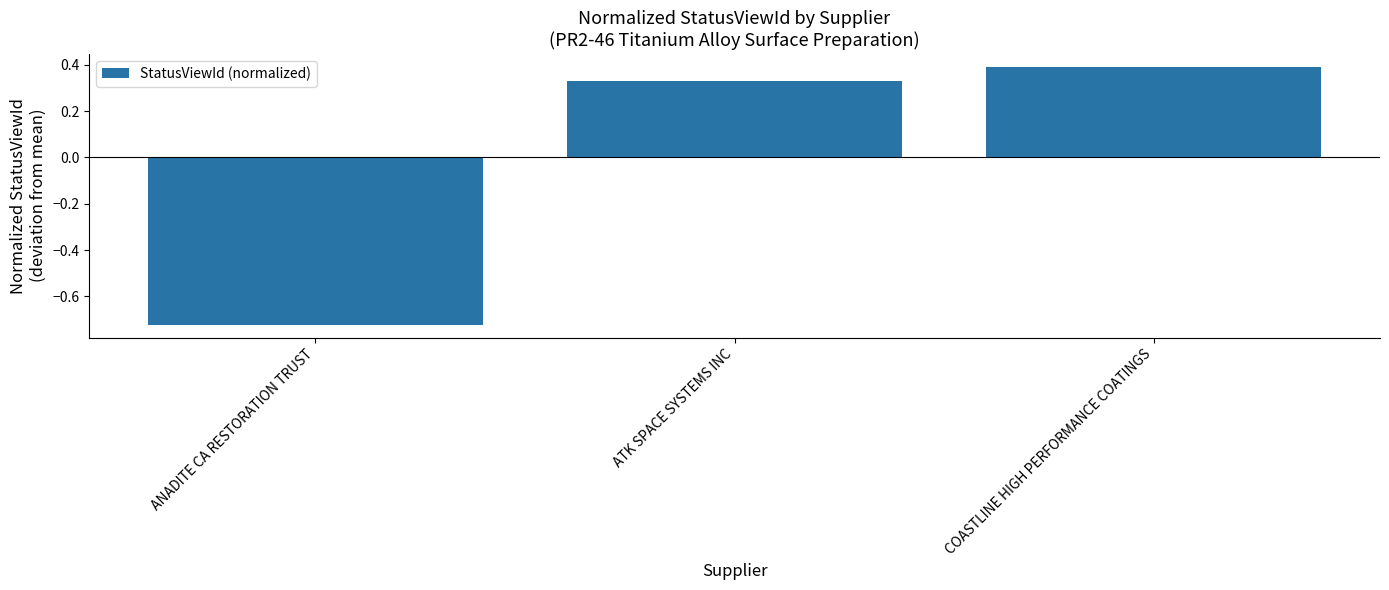

At which category does the chart reach its peak across all series?

COASTLINE HIGH PERFORMANCE COATINGS